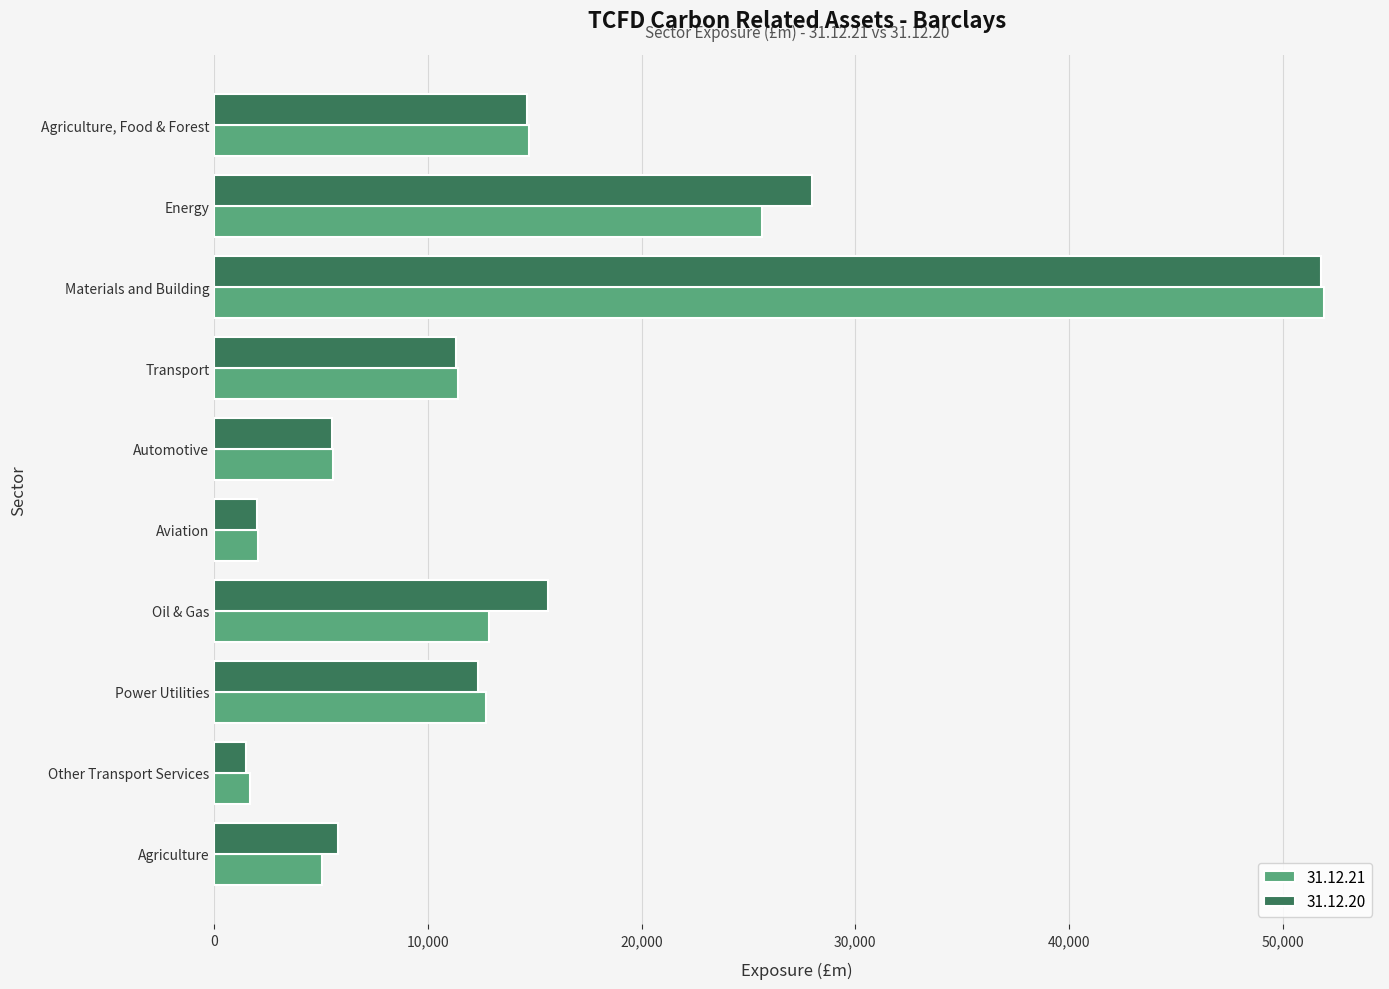

Is the value of 31.12.21 at Energy greater than the value of 31.12.20 at Agriculture?

Yes